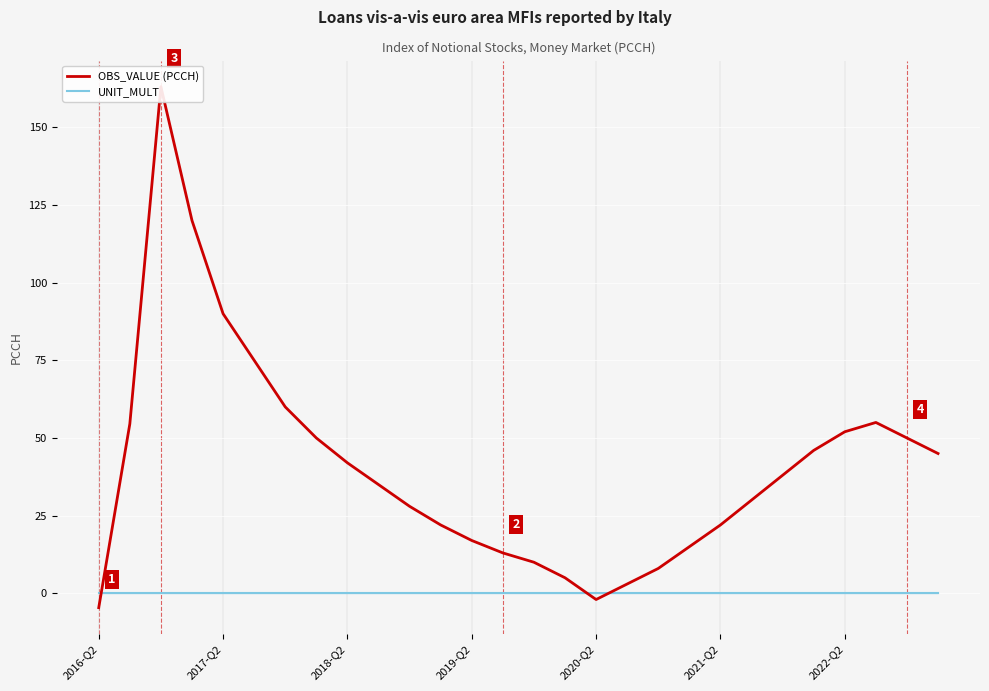

Count the number of data series in this chart.

2